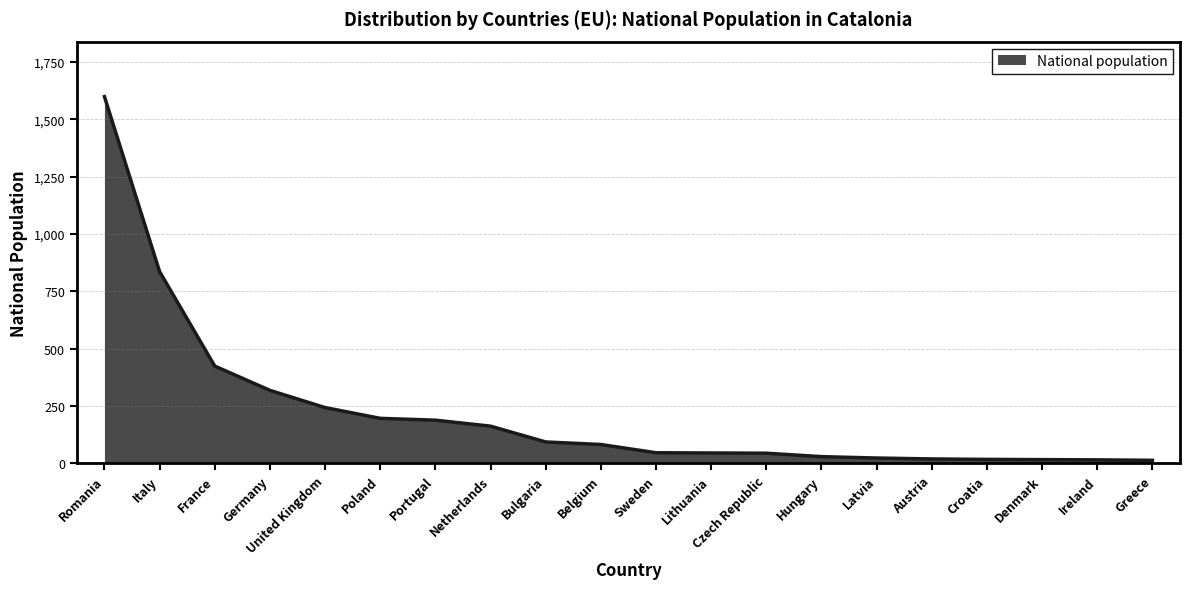

What is the change in value from Italy to Latvia?

-813